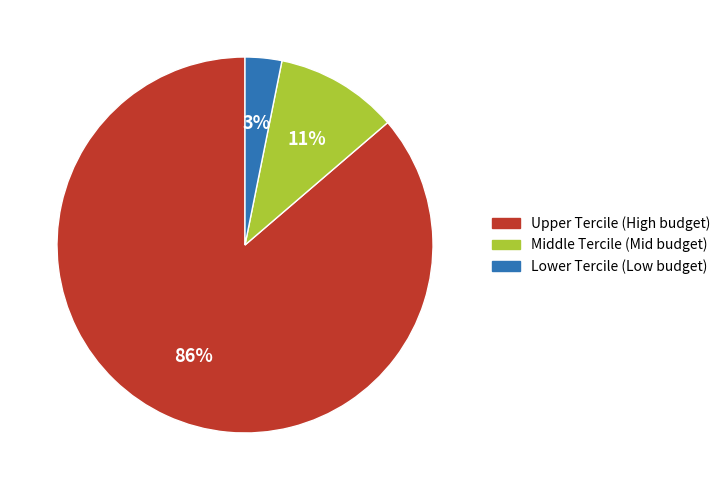

What percentage is the Lower Tercile (Low budget) slice, to the nearest percent?

3%